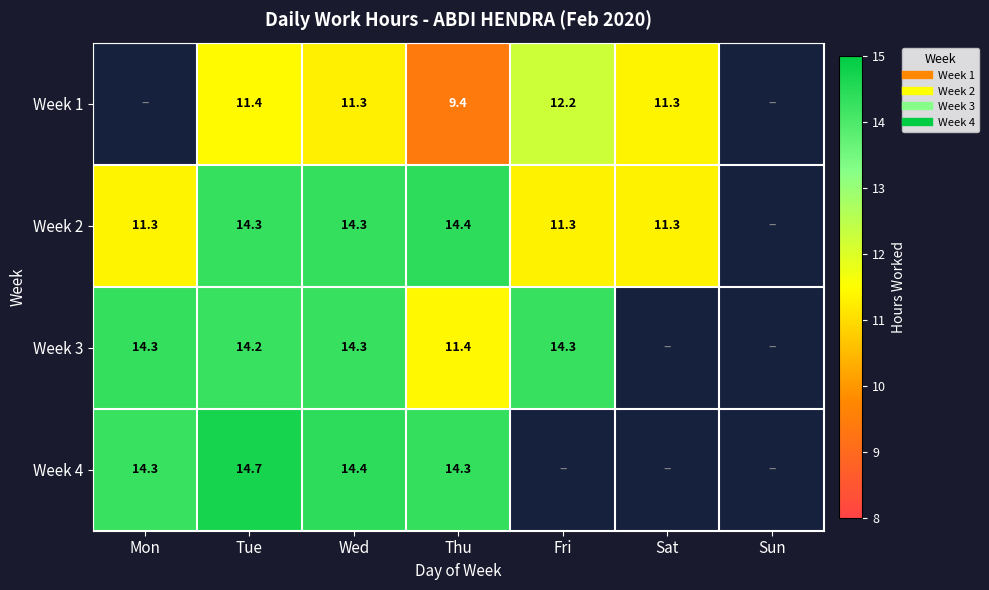

At which label does Week 3 reach its peak?

Mon